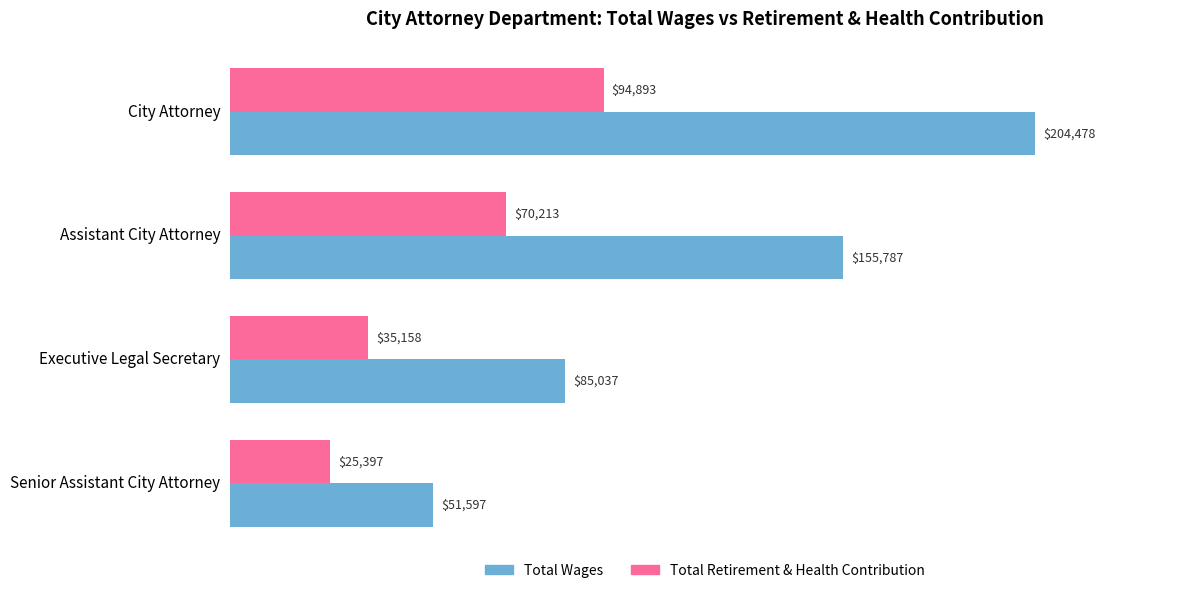

Where is Total Wages nearest to the value 128037?

Assistant City Attorney